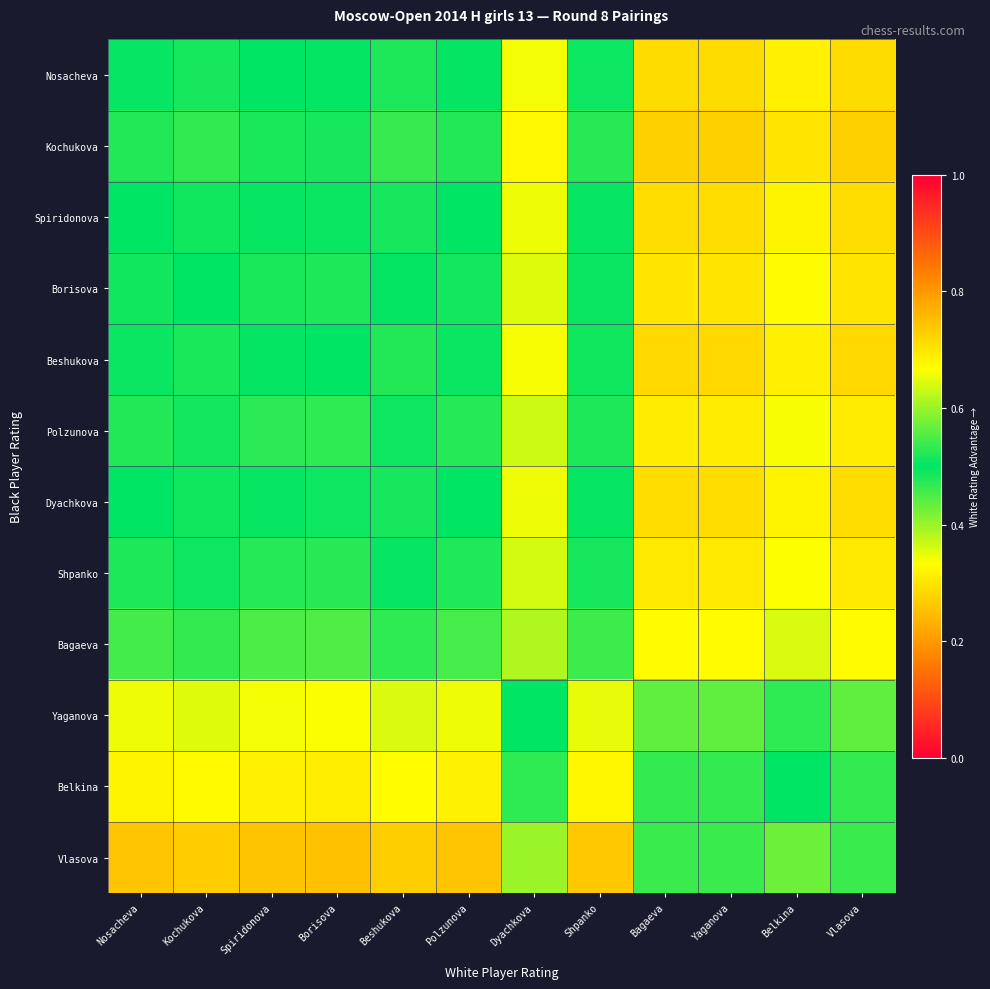

What is the minimum value shown in the chart?

0.3